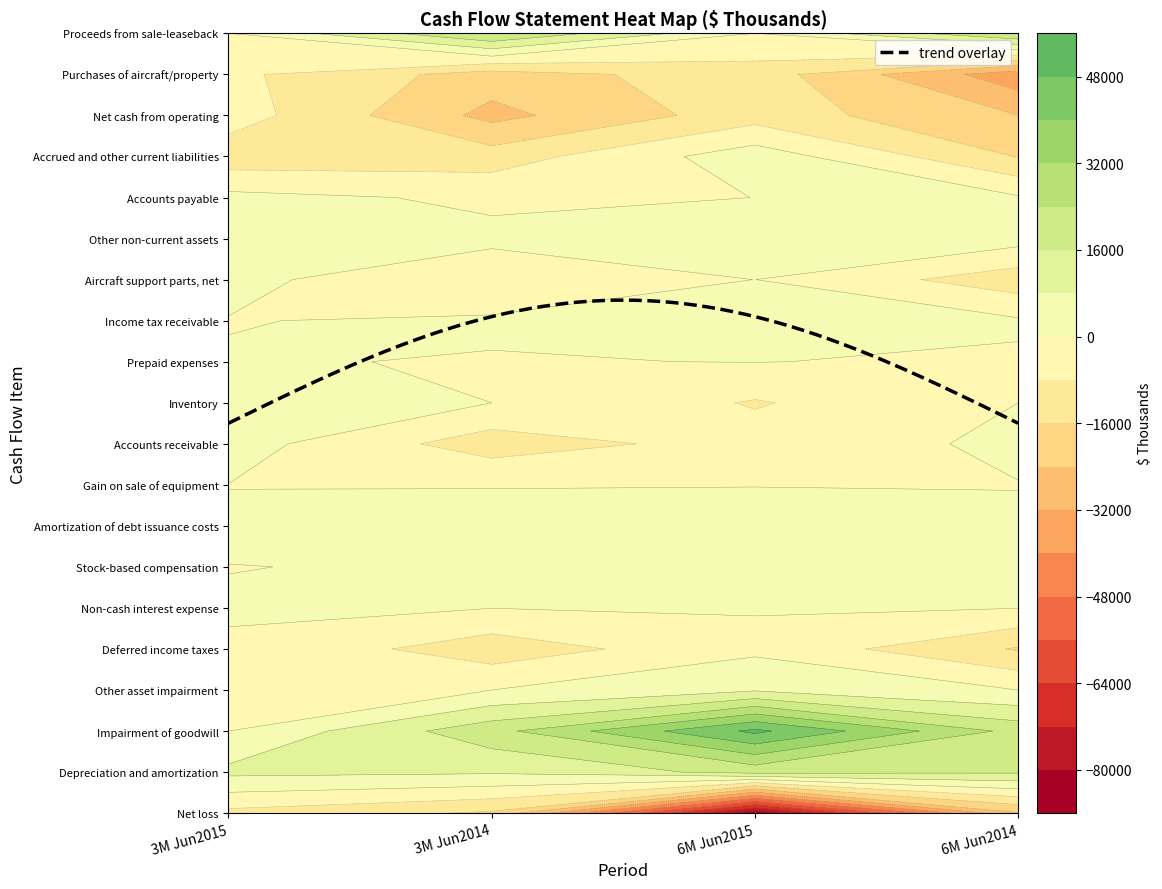

Reading left to right, list all the values displayed in this chart.

Net loss: -10239	-17162	-85322	-24687
Depreciation and amortization: 9898	8981	18716	16934
Impairment of goodwill: 0	21272	49823	21272
Other asset impairment: 0	0	7143	0
Deferred income taxes: -269	-12756	-1687	-16740
Non-cash interest expense: 229	93	406	130
Stock-based compensation: -48	236	97	396
Amortization of debt issuance costs: 630	593	1254	1214
Gain on sale of equipment: -76	-61	-70	-191
Accounts receivable: 3587	-12306	-4472	1570
Inventory: 487	0	-8666	0
Prepaid expenses: 366	-307	142	-906
Income tax receivable: -195	788	68	946
Aircraft support parts, net: 1564	-4851	41	-12715
Other non-current assets: 294	1581	2684	3126
Accounts payable: 2230	-1264	25	731
Accrued and other current liabilities: -12933	-12298	4514	-16341
Net cash from operating: -3849	-26480	-11590	-23986
Purchases of aircraft/property: -6165	-19655	-11839	-37138
Proceeds from sale-leaseback: 0	24660	0	24660